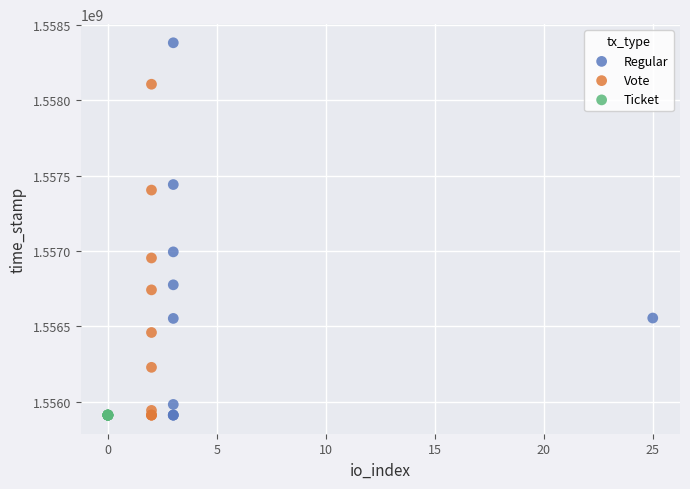

Which series reaches the maximum Y coordinate?

Regular